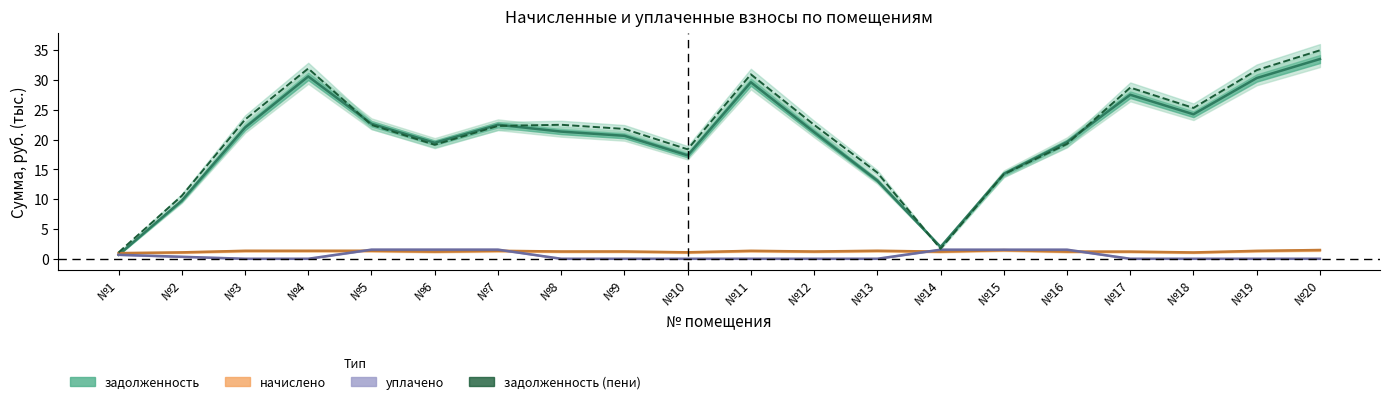

What is the difference between the maximum and minimum values in the уплачено series?

1.5